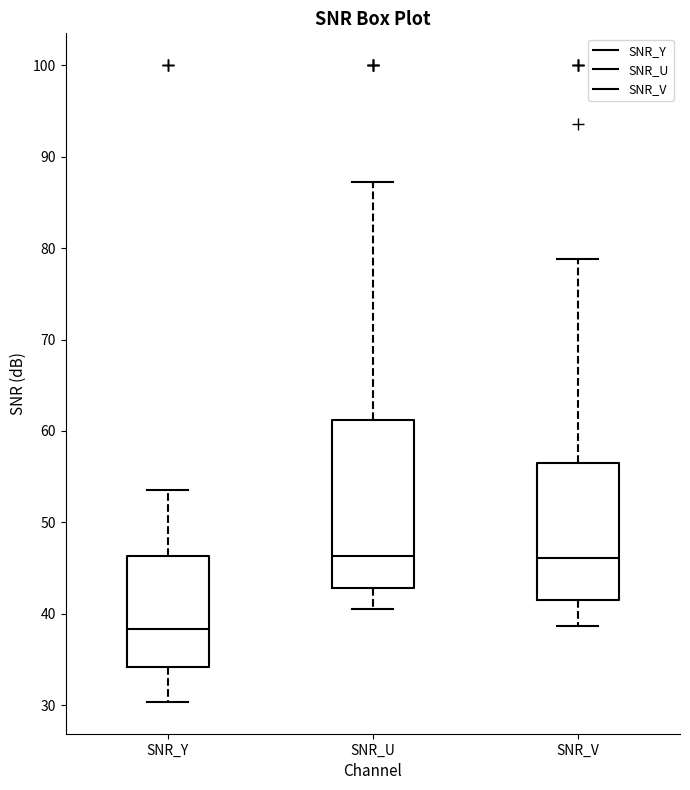

Where does the lower whisker of the box for SNR_Y end on the y-axis? The values are not printed on the chart, so give them approximately, as read against the axis.

30